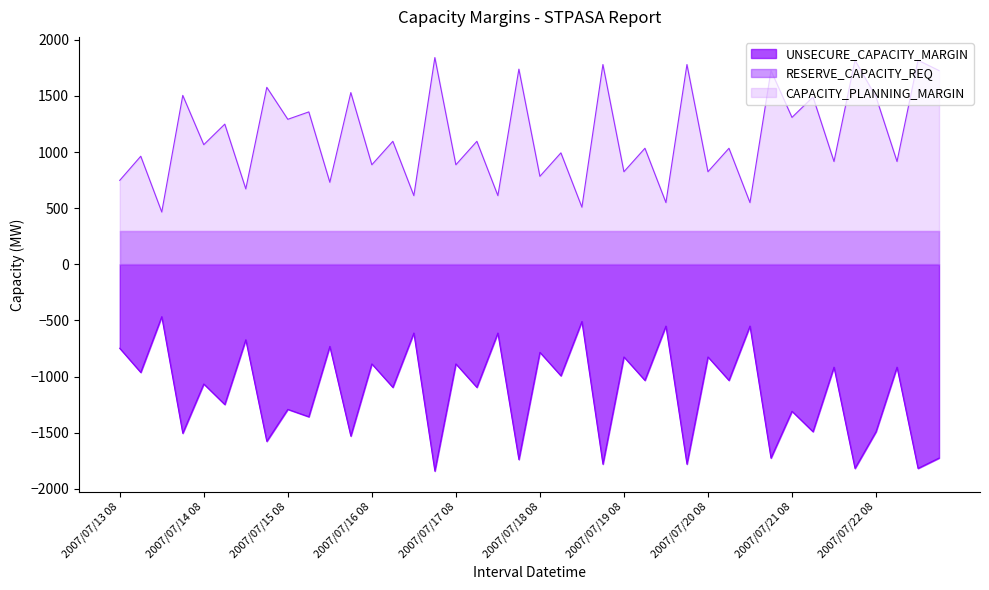

What is the approximate value of UNSECURE_CAPACITY_MARGIN at 2007/07/15 08, to the nearest 50?

-1300